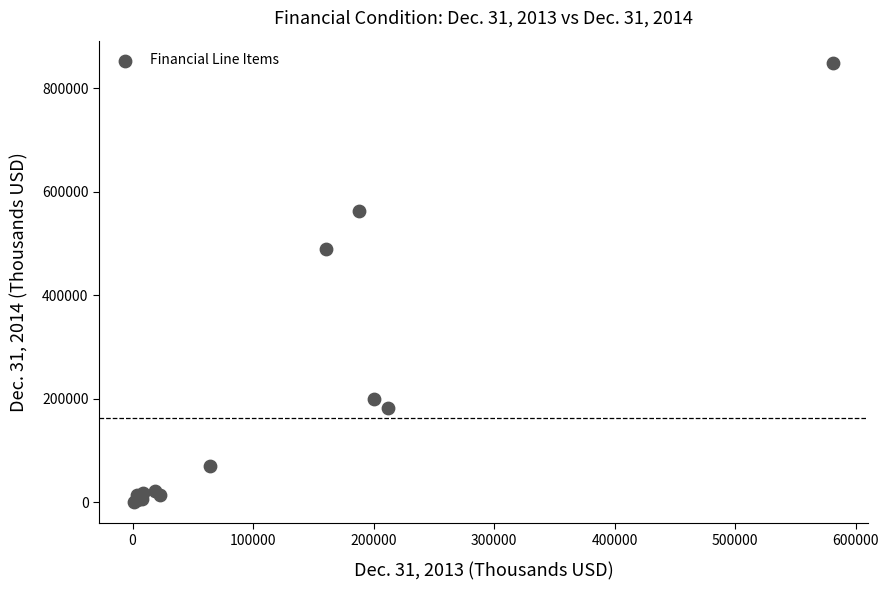

What Y value in the scatter plot is closest to 425188?

489154